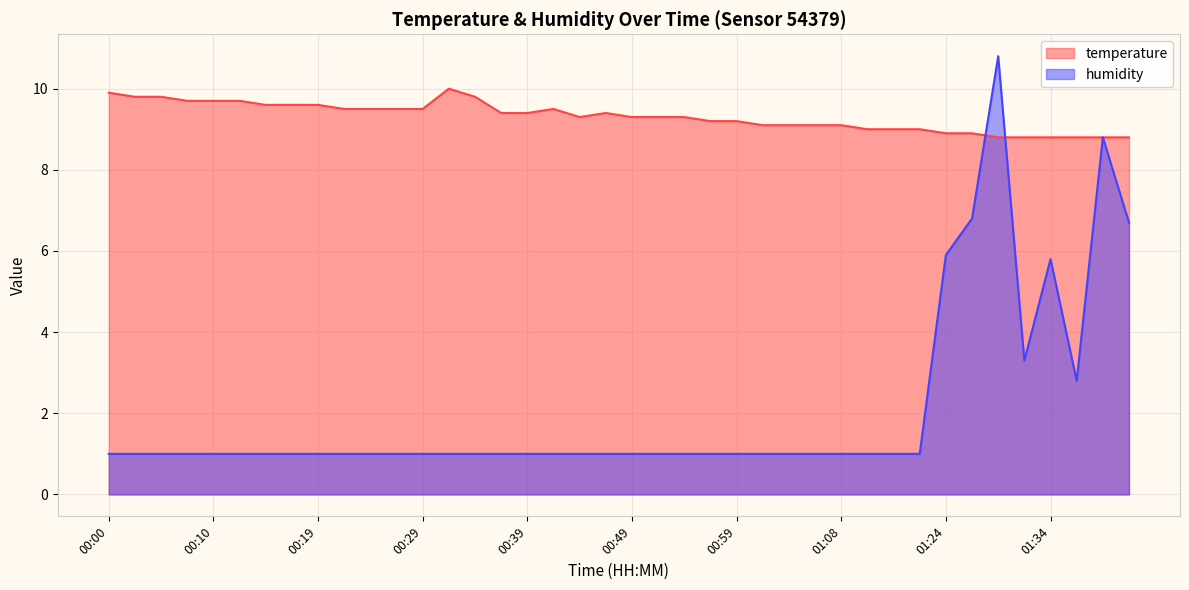

What is the label of the 8th point from the left?

00:17